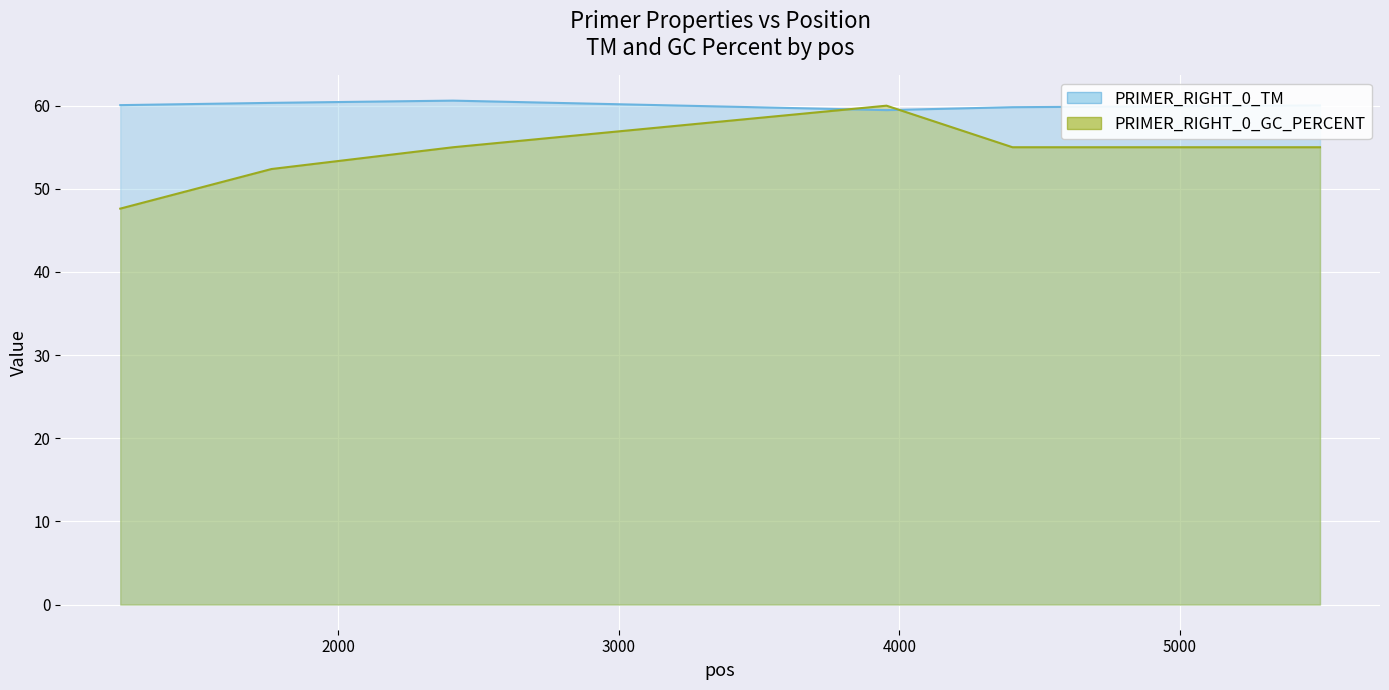

What is the sum of all PRIMER_RIGHT_0_GC_PERCENT values?

325.0